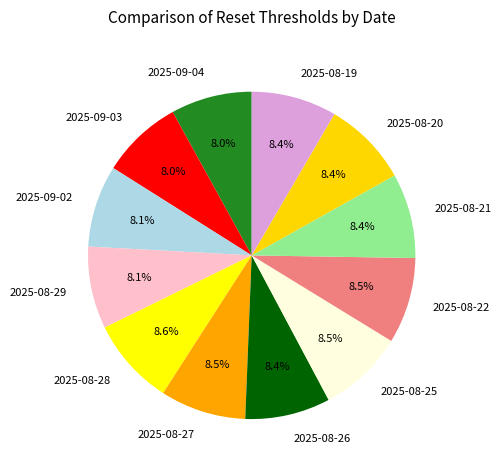

What percentage is the 2025-08-26 slice, to the nearest percent?

8%